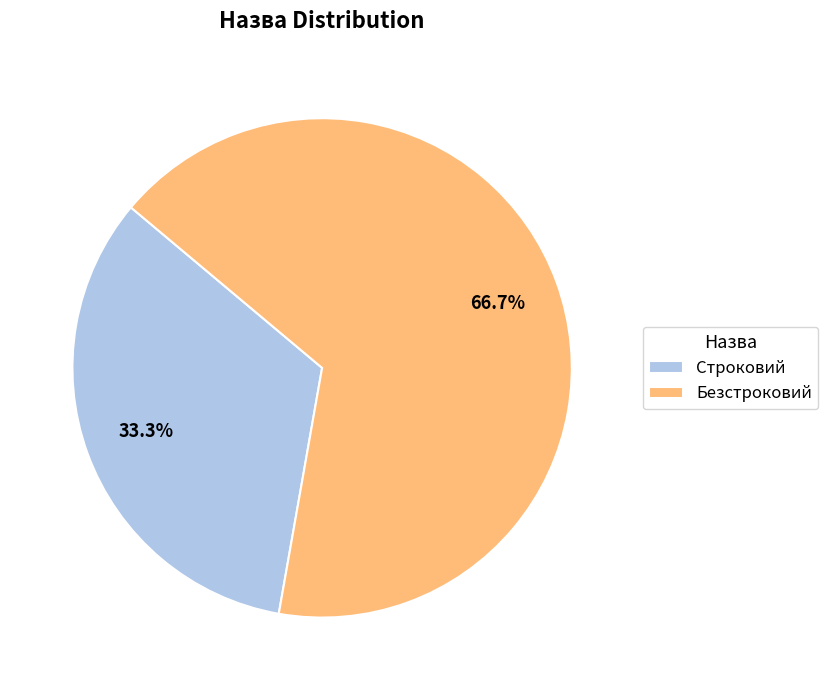

Which category accounts for the majority?

Безстроковий